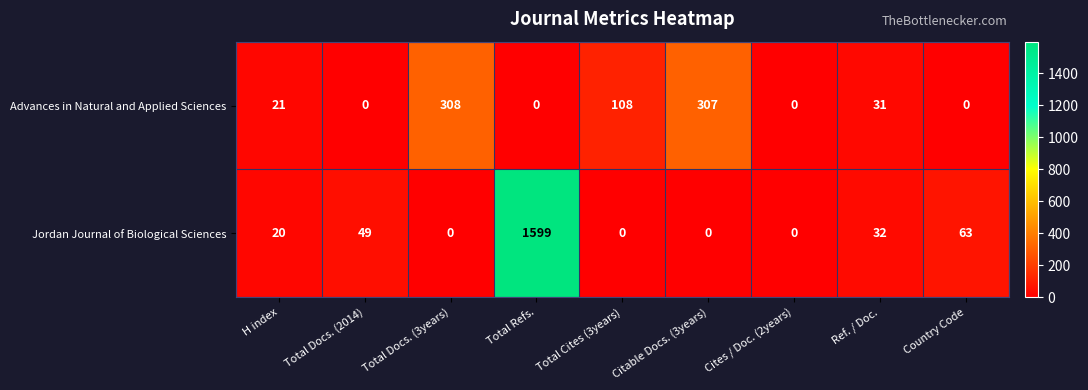

What is the difference between the maximum and minimum values in the Jordan Journal of Biological Sciences series?

1599